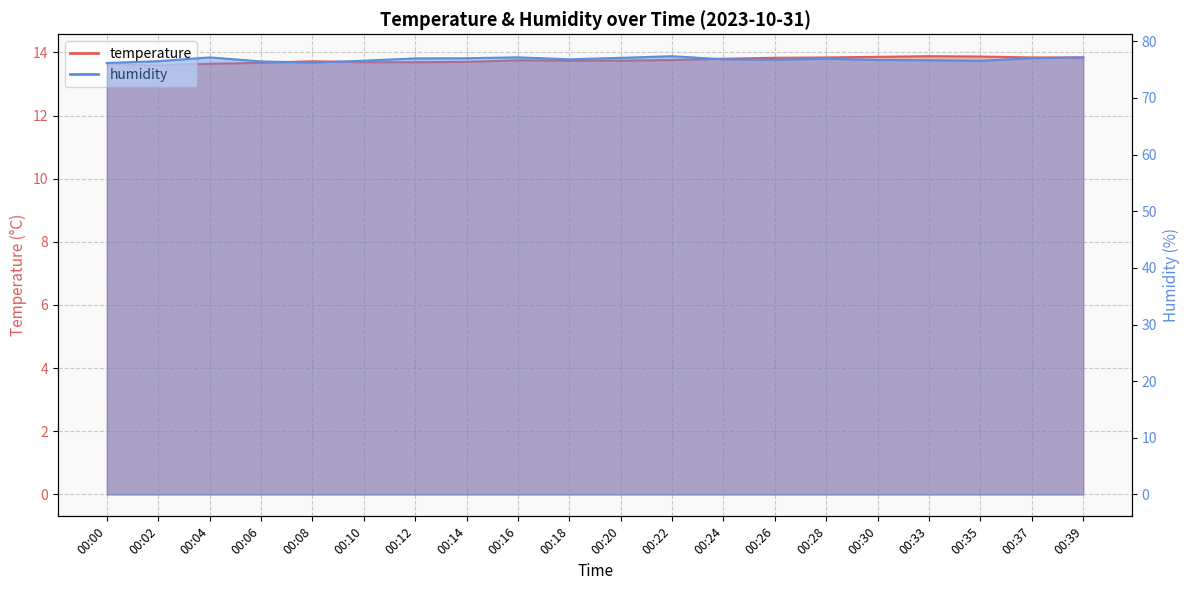

What is the difference between the second highest and minimum values in the temperature series?

0.3